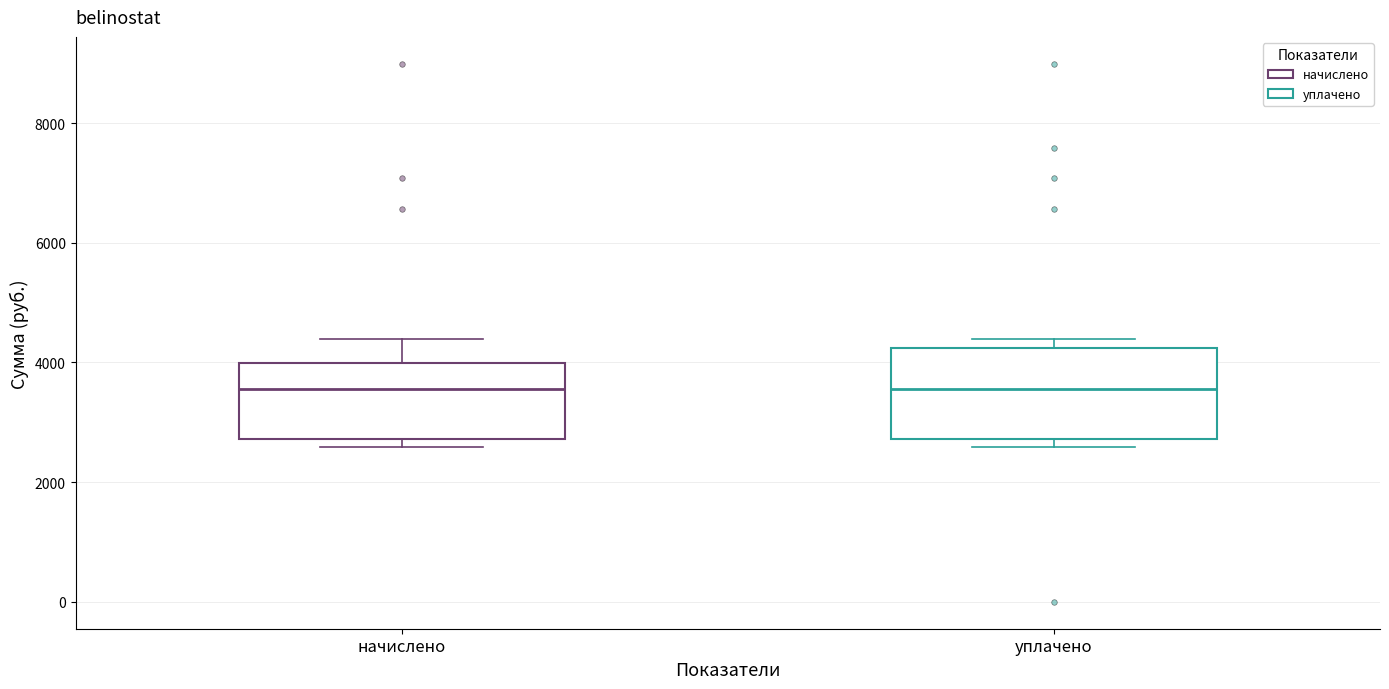

Reading left to right, transcribe this box plot: for each box, give where its median line is, the range the box spans, and where its two whiskers end, as read against the y-axis. The values are not printed on the chart, so give them approximately, as read against the axis.

начислено: median 3600, box 2800 to 4000, whiskers 2600 to 4400
уплачено: median 3600, box 2800 to 4200, whiskers 2600 to 4400